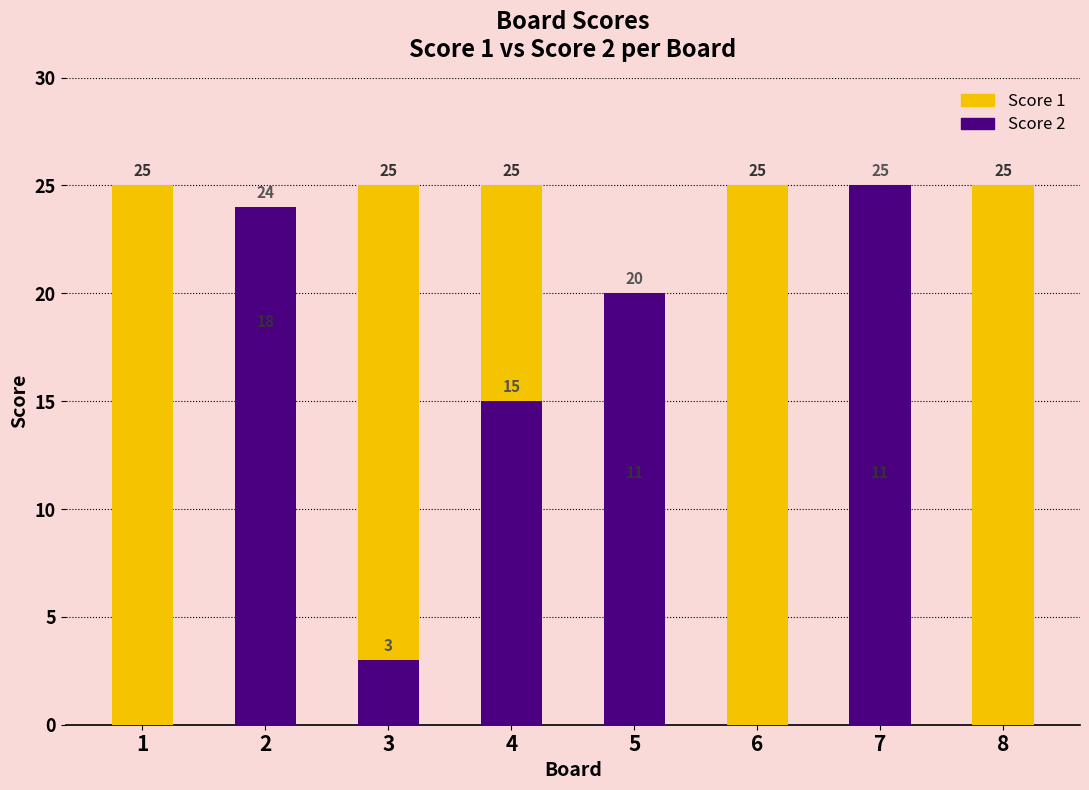

How many bars are there in each group?

2